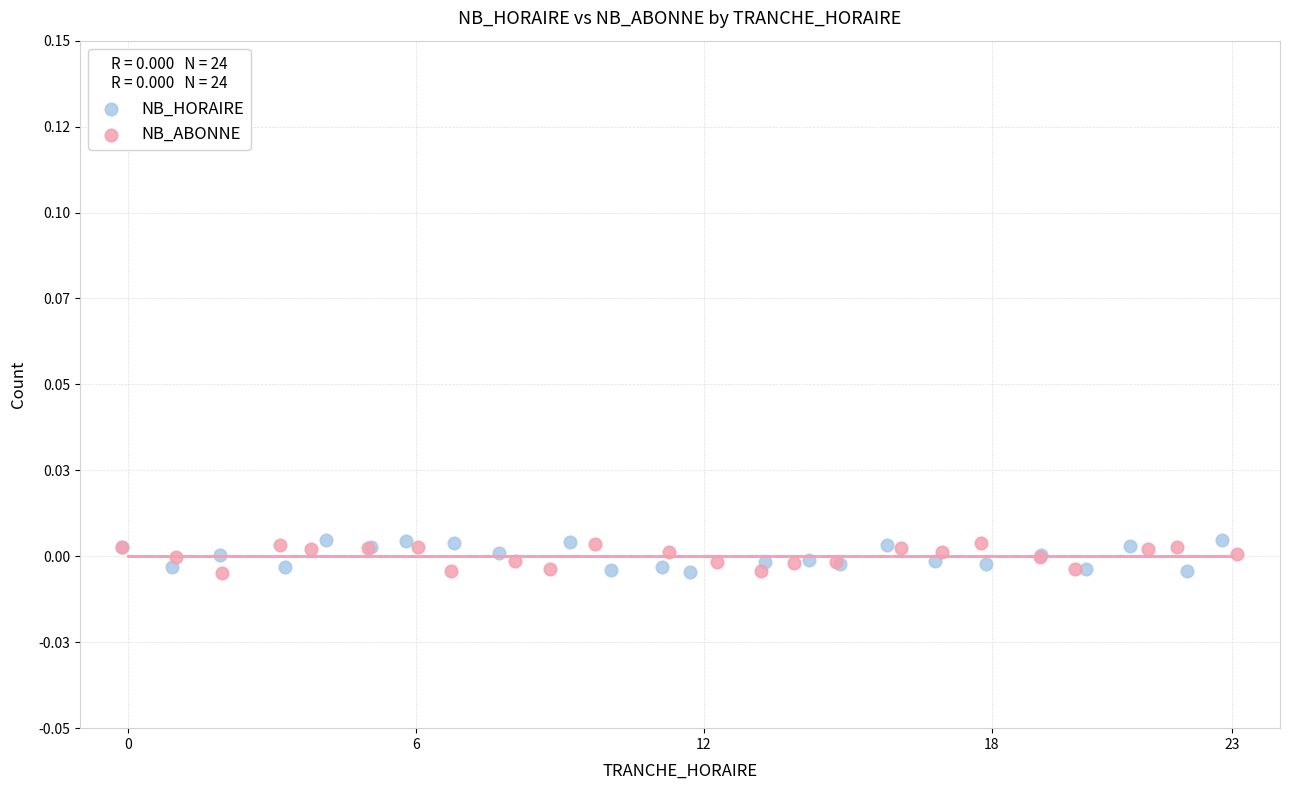

What are all the series names shown in the legend?

NB_HORAIRE, NB_ABONNE